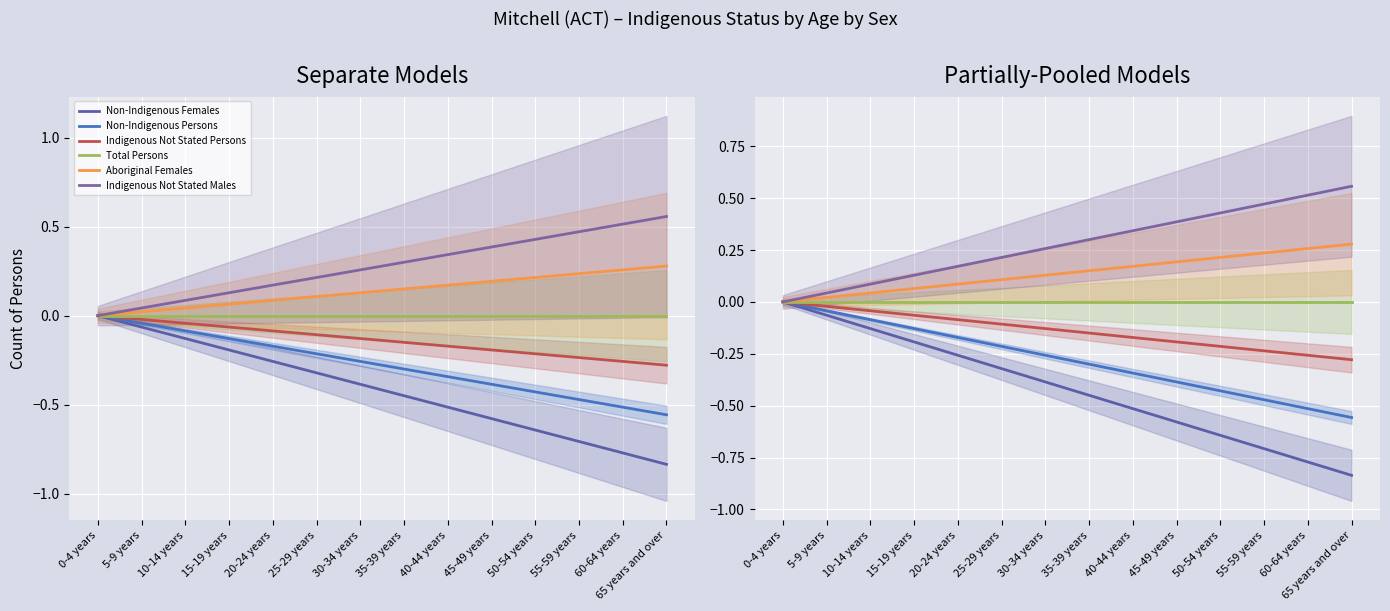

What is the difference between the highest and lowest values at 15-19 years?

0.3